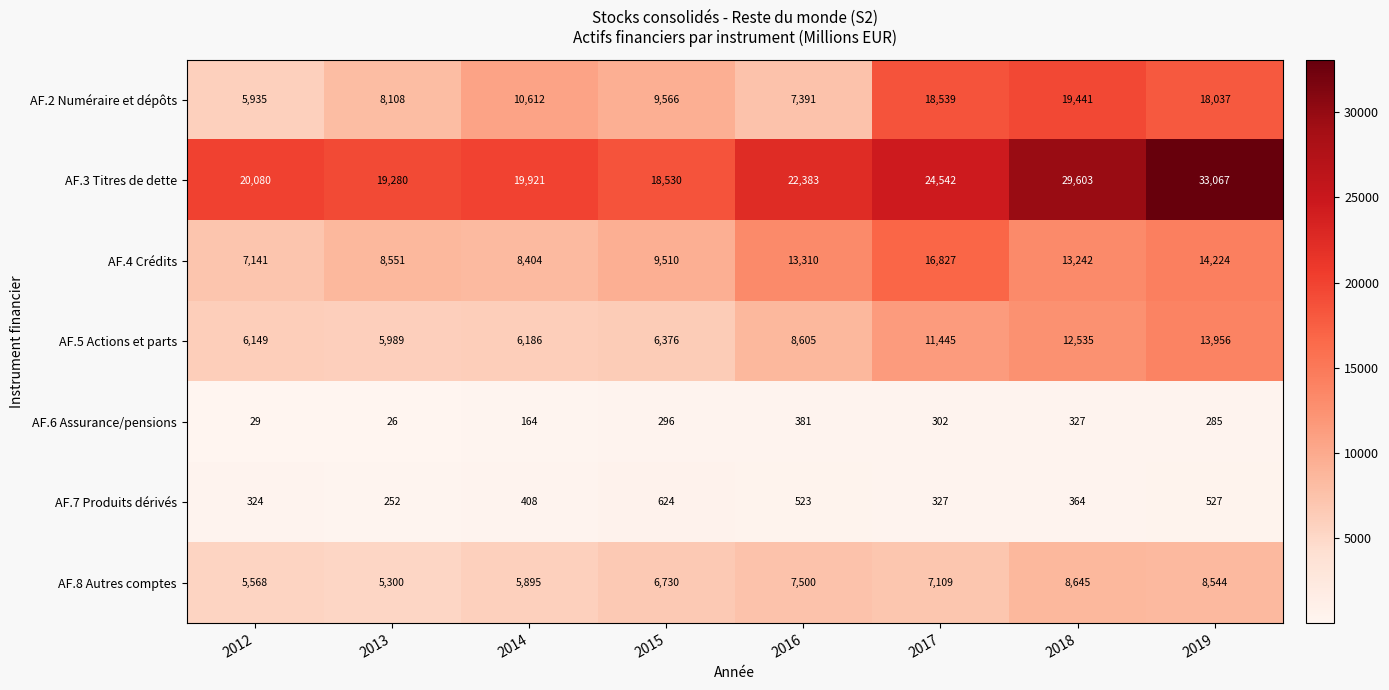

At how many categories does at least one series exceed 17003?

8